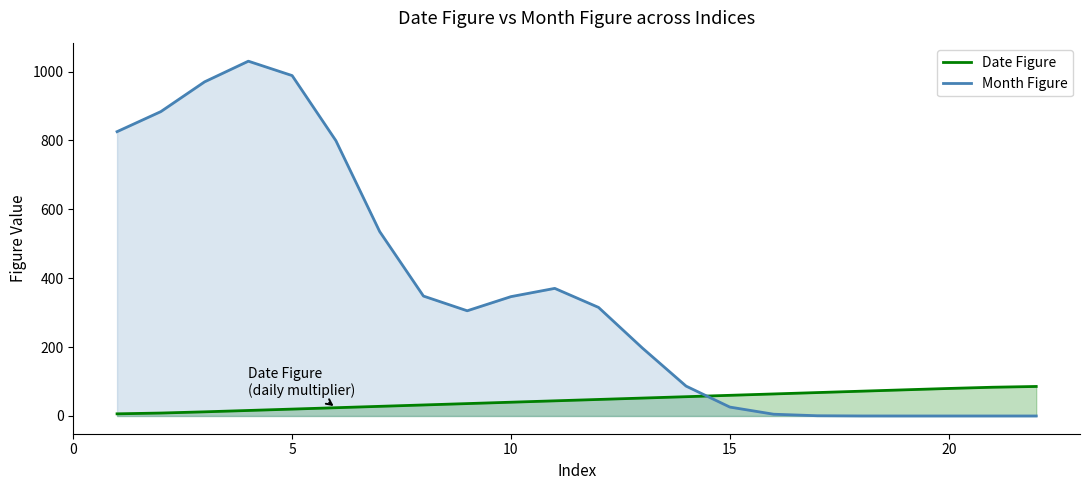

What is the average value of the Date Figure series?

46.0